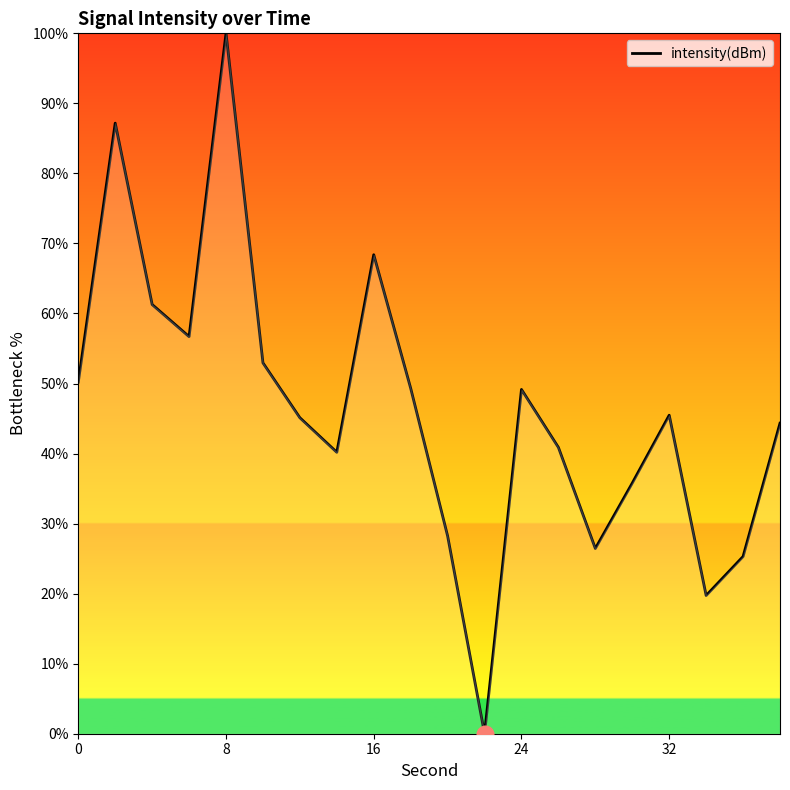

What is the maximum value shown in the chart?

100.0